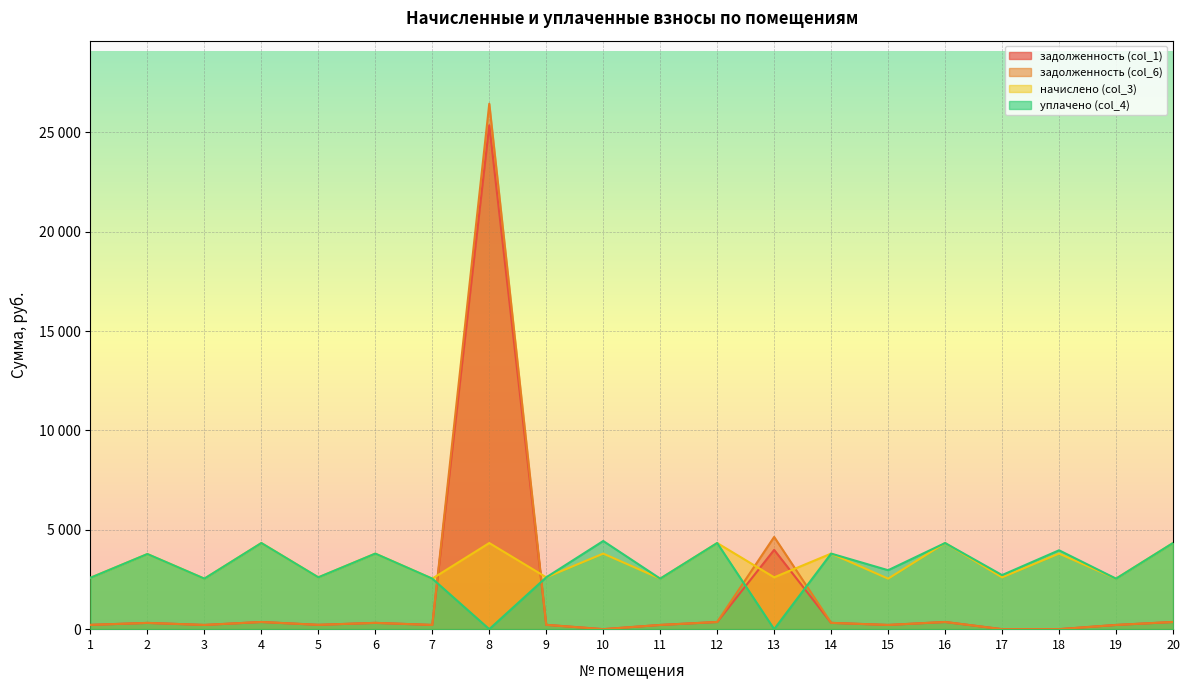

How many times do задолженность (col_6) and уплачено (col_4) cross each other?

4